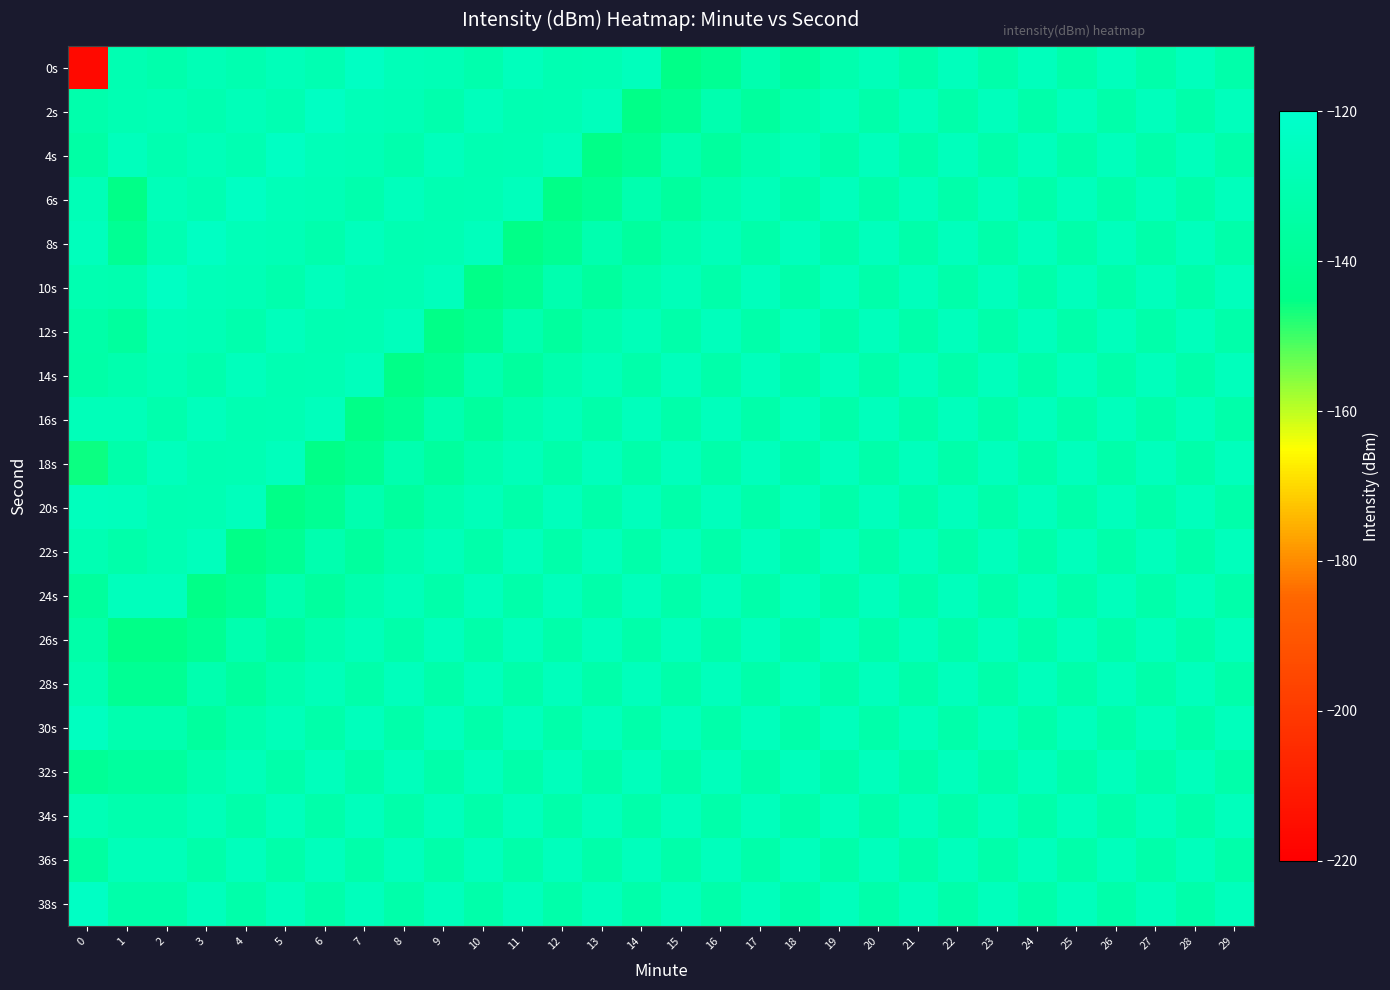

Reading right to left, what are all the values shown in this chart?

0s: 29=-132.2	28=-126.1	27=-132.2	26=-126.1	25=-132.2	24=-126.1	23=-132.2	22=-126.1	21=-132.2	20=-126.8	19=-131.0	18=-137.0	17=-130.8	16=-140.6	15=-144.7	14=-126.1	13=-129.0	12=-129.5	11=-126.1	10=-131.7	9=-127.9	8=-127.3	7=-123.2	6=-129.7	5=-127.0	4=-130.3	3=-127.9	2=-132.0	1=-129.5	0=-216.6
2s: 29=-126.1	28=-132.2	27=-126.1	26=-132.2	25=-126.1	24=-132.2	23=-126.1	22=-132.2	21=-126.1	20=-132.2	19=-126.8	18=-131.0	17=-137.0	16=-130.8	15=-140.6	14=-144.7	13=-126.1	12=-129.0	11=-129.5	10=-126.1	9=-131.7	8=-127.9	7=-127.3	6=-123.2	5=-129.7	4=-127.0	3=-130.3	2=-127.9	1=-129.0	0=-132.1
4s: 29=-132.2	28=-126.1	27=-132.2	26=-126.1	25=-132.2	24=-126.1	23=-132.2	22=-126.1	21=-132.2	20=-126.1	19=-132.2	18=-126.8	17=-131.0	16=-137.0	15=-130.8	14=-140.6	13=-144.7	12=-126.1	11=-129.0	10=-129.5	9=-126.1	8=-131.7	7=-127.9	6=-127.3	5=-123.2	4=-129.7	3=-127.0	2=-130.3	1=-126.1	0=-134.3
6s: 29=-126.1	28=-132.2	27=-126.1	26=-132.2	25=-126.1	24=-132.2	23=-126.1	22=-132.2	21=-126.1	20=-132.2	19=-126.1	18=-132.2	17=-126.8	16=-131.0	15=-137.0	14=-130.8	13=-140.6	12=-144.7	11=-126.1	10=-129.0	9=-129.5	8=-126.1	7=-131.7	6=-127.9	5=-127.3	4=-123.2	3=-129.7	2=-127.0	1=-144.7	0=-127.8
8s: 29=-132.2	28=-126.1	27=-132.2	26=-126.1	25=-132.2	24=-126.1	23=-132.2	22=-126.1	21=-132.2	20=-126.1	19=-132.2	18=-126.1	17=-132.2	16=-126.8	15=-131.0	14=-137.0	13=-130.8	12=-140.6	11=-144.7	10=-126.1	9=-129.0	8=-129.5	7=-126.1	6=-131.7	5=-127.9	4=-127.3	3=-123.2	2=-129.7	1=-140.6	0=-126.2
10s: 29=-126.1	28=-132.2	27=-126.1	26=-132.2	25=-126.1	24=-132.2	23=-126.1	22=-132.2	21=-126.1	20=-132.2	19=-126.1	18=-132.2	17=-126.1	16=-132.2	15=-126.8	14=-131.0	13=-137.0	12=-130.8	11=-140.6	10=-144.7	9=-126.1	8=-129.0	7=-129.5	6=-126.1	5=-131.7	4=-127.9	3=-127.3	2=-123.2	1=-130.8	0=-130.0
12s: 29=-132.2	28=-126.1	27=-132.2	26=-126.1	25=-132.2	24=-126.1	23=-132.2	22=-126.1	21=-132.2	20=-126.1	19=-132.2	18=-126.1	17=-132.2	16=-126.1	15=-132.2	14=-126.8	13=-131.0	12=-137.0	11=-130.8	10=-140.6	9=-144.7	8=-126.1	7=-129.0	6=-129.5	5=-126.1	4=-131.7	3=-127.9	2=-127.3	1=-137.0	0=-132.9
14s: 29=-126.1	28=-132.2	27=-126.1	26=-132.2	25=-126.1	24=-132.2	23=-126.1	22=-132.2	21=-126.1	20=-132.2	19=-126.1	18=-132.2	17=-126.1	16=-132.2	15=-126.1	14=-132.2	13=-126.8	12=-131.0	11=-137.0	10=-130.8	9=-140.6	8=-144.7	7=-126.1	6=-129.0	5=-129.5	4=-126.1	3=-131.7	2=-127.9	1=-131.0	0=-133.4
16s: 29=-132.2	28=-126.1	27=-132.2	26=-126.1	25=-132.2	24=-126.1	23=-132.2	22=-126.1	21=-132.2	20=-126.1	19=-132.2	18=-126.1	17=-132.2	16=-126.1	15=-132.2	14=-126.1	13=-132.2	12=-126.8	11=-131.0	10=-137.0	9=-130.8	8=-140.6	7=-144.7	6=-126.1	5=-129.0	4=-129.5	3=-126.1	2=-131.7	1=-126.8	0=-127.0
18s: 29=-126.1	28=-132.2	27=-126.1	26=-132.2	25=-126.1	24=-132.2	23=-126.1	22=-132.2	21=-126.1	20=-132.2	19=-126.1	18=-132.2	17=-126.1	16=-132.2	15=-126.1	14=-132.2	13=-126.1	12=-132.2	11=-126.8	10=-131.0	9=-137.0	8=-130.8	7=-140.6	6=-144.7	5=-126.1	4=-129.0	3=-129.5	2=-126.1	1=-132.2	0=-146.1
20s: 29=-132.2	28=-126.1	27=-132.2	26=-126.1	25=-132.2	24=-126.1	23=-132.2	22=-126.1	21=-132.2	20=-126.1	19=-132.2	18=-126.1	17=-132.2	16=-126.1	15=-132.2	14=-126.1	13=-132.2	12=-126.1	11=-132.2	10=-126.8	9=-131.0	8=-137.0	7=-130.8	6=-140.6	5=-144.7	4=-126.1	3=-129.0	2=-129.5	1=-126.1	0=-125.6
22s: 29=-126.1	28=-132.2	27=-126.1	26=-132.2	25=-126.1	24=-132.2	23=-126.1	22=-132.2	21=-126.1	20=-132.2	19=-126.1	18=-132.2	17=-126.1	16=-132.2	15=-126.1	14=-132.2	13=-126.1	12=-132.2	11=-126.1	10=-132.2	9=-126.8	8=-131.0	7=-137.0	6=-130.8	5=-140.6	4=-144.7	3=-126.1	2=-129.0	1=-132.2	0=-129.4
24s: 29=-132.2	28=-126.1	27=-132.2	26=-126.1	25=-132.2	24=-126.1	23=-132.2	22=-126.1	21=-132.2	20=-126.1	19=-132.2	18=-126.1	17=-132.2	16=-126.1	15=-132.2	14=-126.1	13=-132.2	12=-126.1	11=-132.2	10=-126.1	9=-132.2	8=-126.8	7=-131.0	6=-137.0	5=-130.8	4=-140.6	3=-144.7	2=-126.1	1=-126.1	0=-137.4
26s: 29=-126.1	28=-132.2	27=-126.1	26=-132.2	25=-126.1	24=-132.2	23=-126.1	22=-132.2	21=-126.1	20=-132.2	19=-126.1	18=-132.2	17=-126.1	16=-132.2	15=-126.1	14=-132.2	13=-126.1	12=-132.2	11=-126.1	10=-132.2	9=-126.1	8=-132.2	7=-126.8	6=-131.0	5=-137.0	4=-130.8	3=-140.6	2=-144.7	1=-144.7	0=-132.8
28s: 29=-132.2	28=-126.1	27=-132.2	26=-126.1	25=-132.2	24=-126.1	23=-132.2	22=-126.1	21=-132.2	20=-126.1	19=-132.2	18=-126.1	17=-132.2	16=-126.1	15=-132.2	14=-126.1	13=-132.2	12=-126.1	11=-132.2	10=-126.1	9=-132.2	8=-126.1	7=-132.2	6=-126.8	5=-131.0	4=-137.0	3=-130.8	2=-140.6	1=-140.6	0=-129.4
30s: 29=-126.1	28=-132.2	27=-126.1	26=-132.2	25=-126.1	24=-132.2	23=-126.1	22=-132.2	21=-126.1	20=-132.2	19=-126.1	18=-132.2	17=-126.1	16=-132.2	15=-126.1	14=-132.2	13=-126.1	12=-132.2	11=-126.1	10=-132.2	9=-126.1	8=-132.2	7=-126.1	6=-132.2	5=-126.8	4=-131.0	3=-137.0	2=-130.8	1=-130.8	0=-124.5
32s: 29=-132.2	28=-126.1	27=-132.2	26=-126.1	25=-132.2	24=-126.1	23=-132.2	22=-126.1	21=-132.2	20=-126.1	19=-132.2	18=-126.1	17=-132.2	16=-126.1	15=-132.2	14=-126.1	13=-132.2	12=-126.1	11=-132.2	10=-126.1	9=-132.2	8=-126.1	7=-132.2	6=-126.1	5=-132.2	4=-126.8	3=-131.0	2=-137.0	1=-137.0	0=-139.5
34s: 29=-126.1	28=-132.2	27=-126.1	26=-132.2	25=-126.1	24=-132.2	23=-126.1	22=-132.2	21=-126.1	20=-132.2	19=-126.1	18=-132.2	17=-126.1	16=-132.2	15=-126.1	14=-132.2	13=-126.1	12=-132.2	11=-126.1	10=-132.2	9=-126.1	8=-132.2	7=-126.1	6=-132.2	5=-126.1	4=-132.2	3=-126.8	2=-131.0	1=-131.0	0=-128.2
36s: 29=-132.2	28=-126.1	27=-132.2	26=-126.1	25=-132.2	24=-126.1	23=-132.2	22=-126.1	21=-132.2	20=-126.1	19=-132.2	18=-126.1	17=-132.2	16=-126.1	15=-132.2	14=-126.1	13=-132.2	12=-126.1	11=-132.2	10=-126.1	9=-132.2	8=-126.1	7=-132.2	6=-126.1	5=-132.2	4=-126.1	3=-132.2	2=-126.8	1=-126.8	0=-135.7
38s: 29=-126.1	28=-132.2	27=-126.1	26=-132.2	25=-126.1	24=-132.2	23=-126.1	22=-132.2	21=-126.1	20=-132.2	19=-126.1	18=-132.2	17=-126.1	16=-132.2	15=-126.1	14=-132.2	13=-126.1	12=-132.2	11=-126.1	10=-132.2	9=-126.1	8=-132.2	7=-126.1	6=-132.2	5=-126.1	4=-132.2	3=-126.1	2=-132.2	1=-132.2	0=-123.1